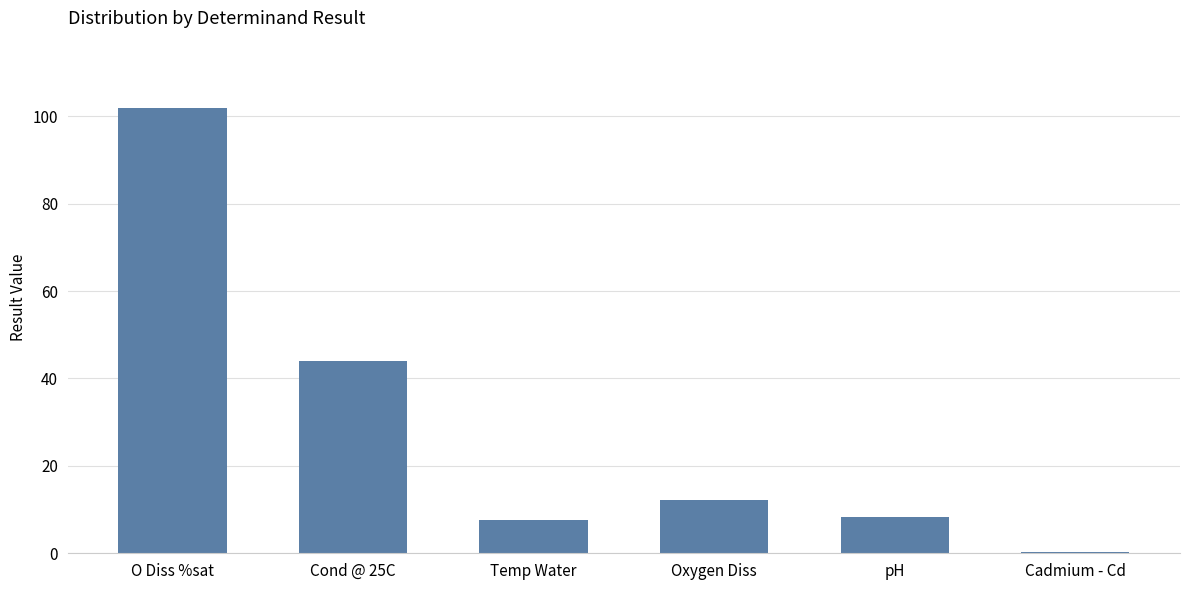

Which category has the highest value across all series?

O Diss %sat